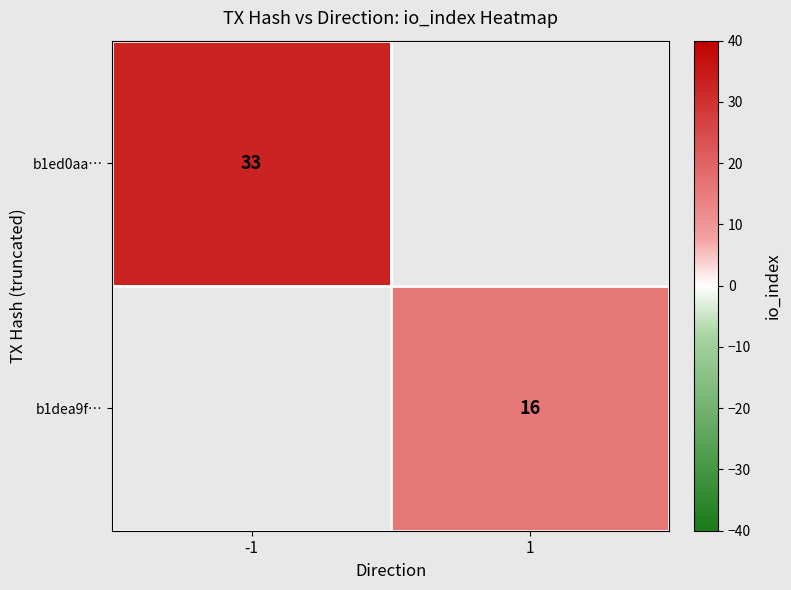

Is it true that b1dea9f… equals 22.9 at 1?

False